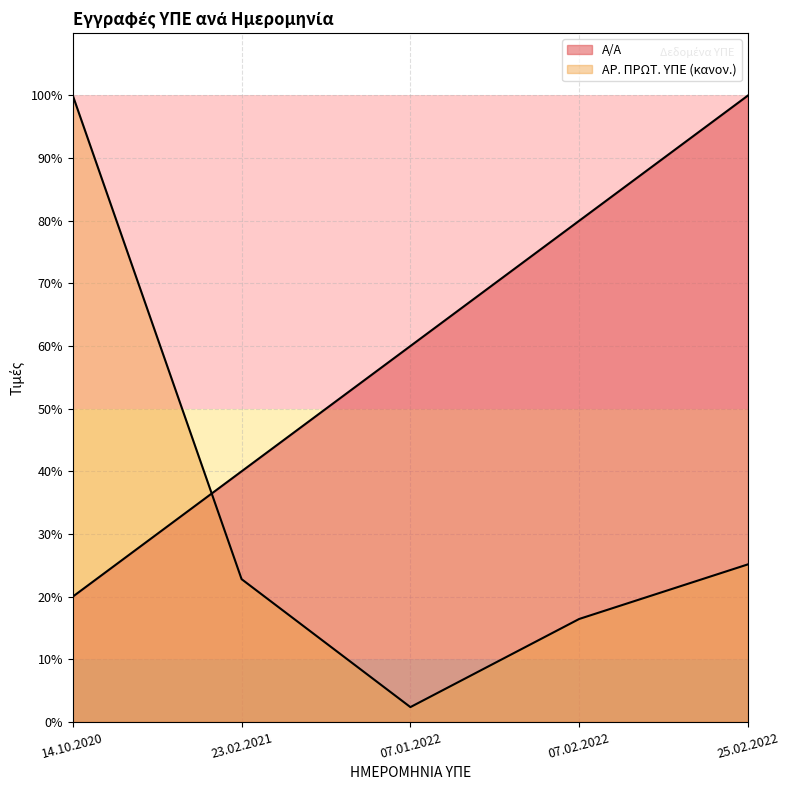

How many distinct data groups are displayed?

2